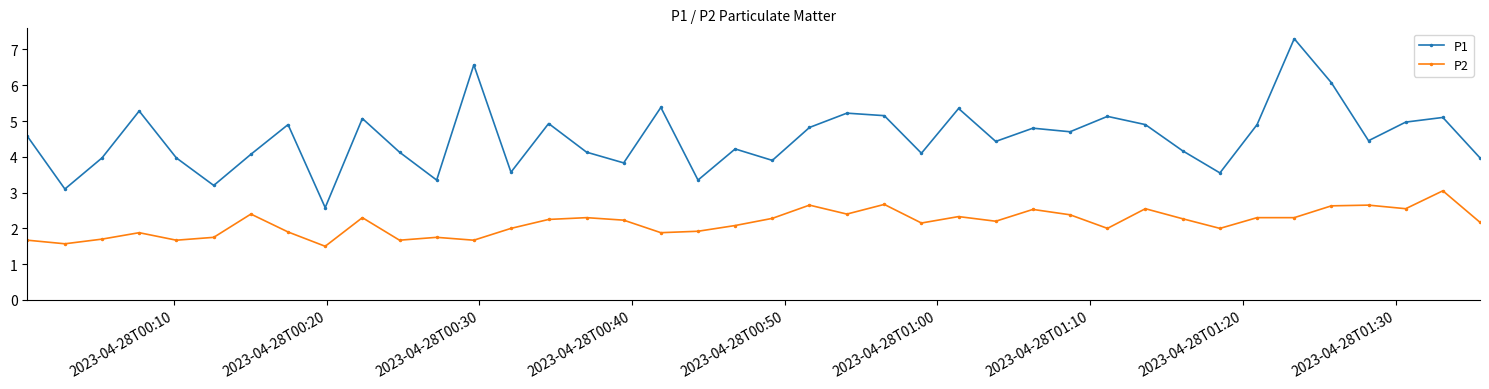

Rank the series by their maximum value, from highest to lowest.

P1, P2